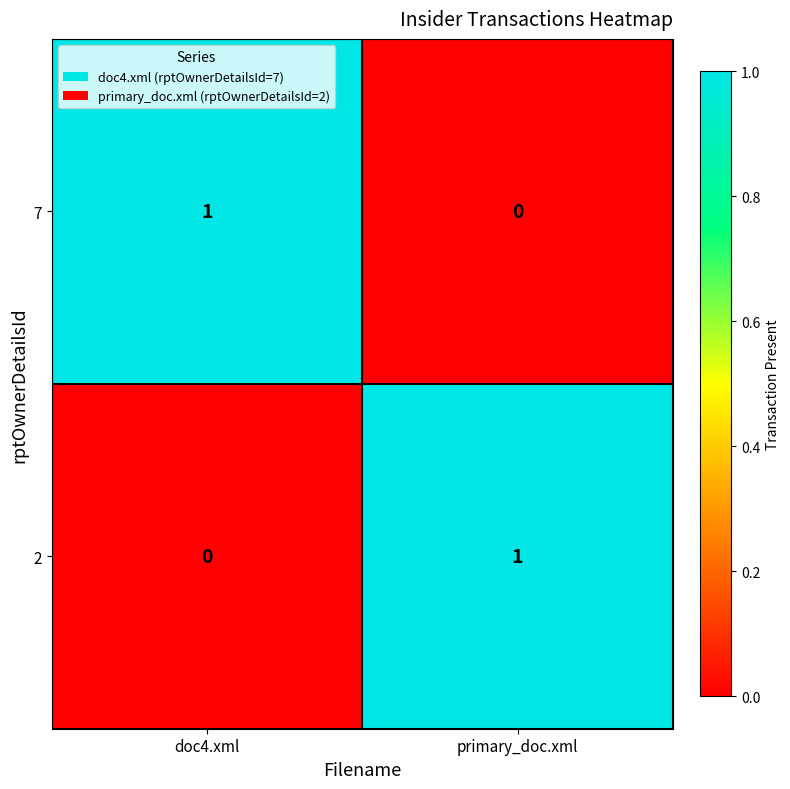

What is the total value across all series at doc4.xml?

1